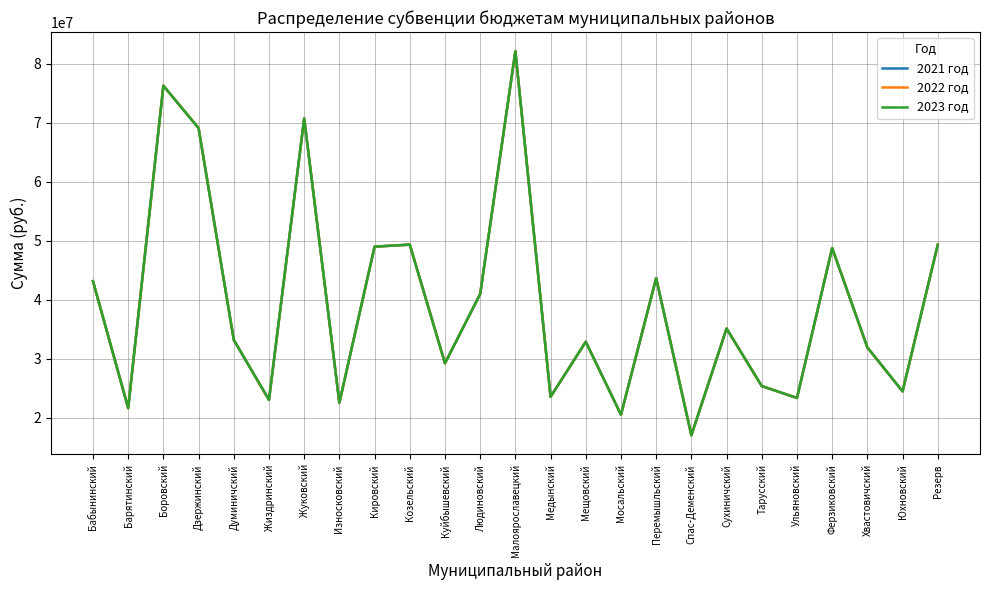

List the labels in order of 2023 год value, smallest first.

Спас-Деменский, Мосальский, Барятинский, Износковский, Жиздринский, Ульяновский, Медынский, Юхновский, Тарусский, Куйбышевский, Хвастовичский, Мещовский, Думиничский, Сухиничский, Людиновский, Бабынинский, Перемышльский, Ферзиковский, Кировский, Резерв, Козельский, Дзержинский, Жуковский, Боровский, Малоярославецкий